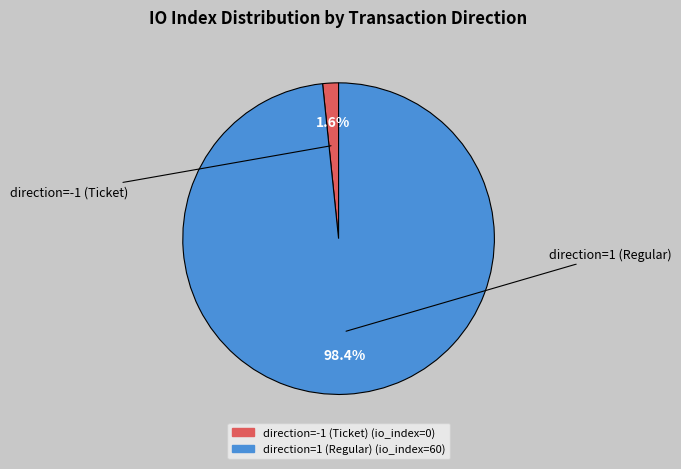

What percentage is the direction=1 (Regular) slice, to the nearest percent?

98%